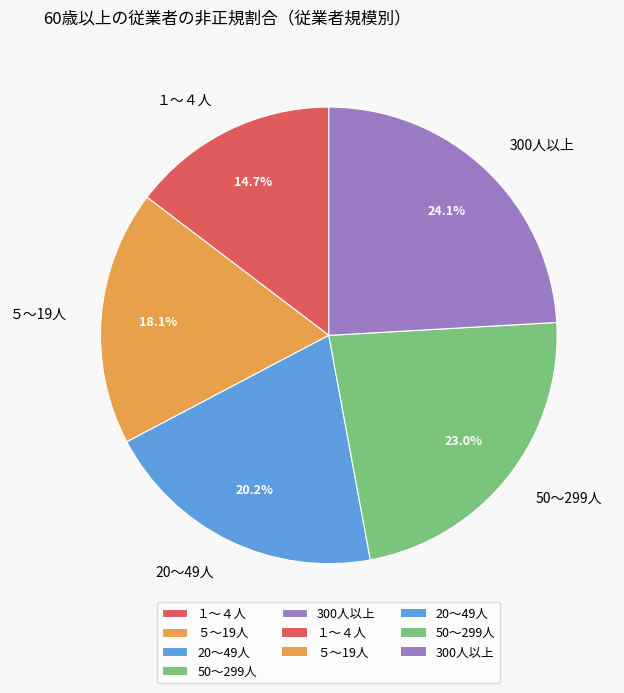

Does 20～49人 represent more than half of the total?

No